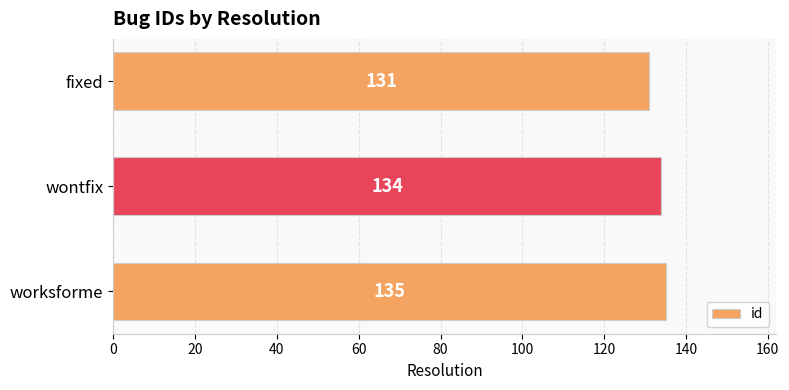

Which label corresponds to the smallest value in the chart?

fixed